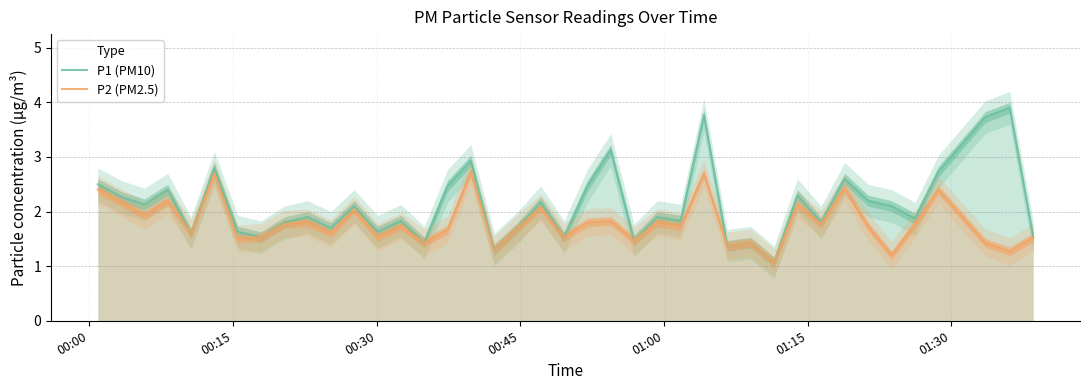

How many lines are shown in the chart?

2